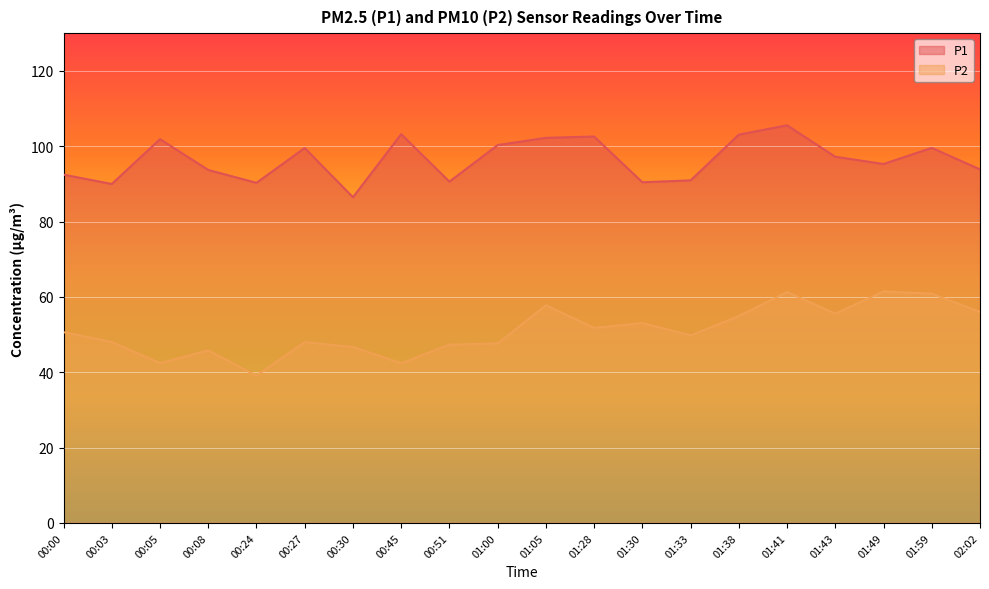

Is the value of P2 at 00:24 greater than the value of P1 at 00:27?

No